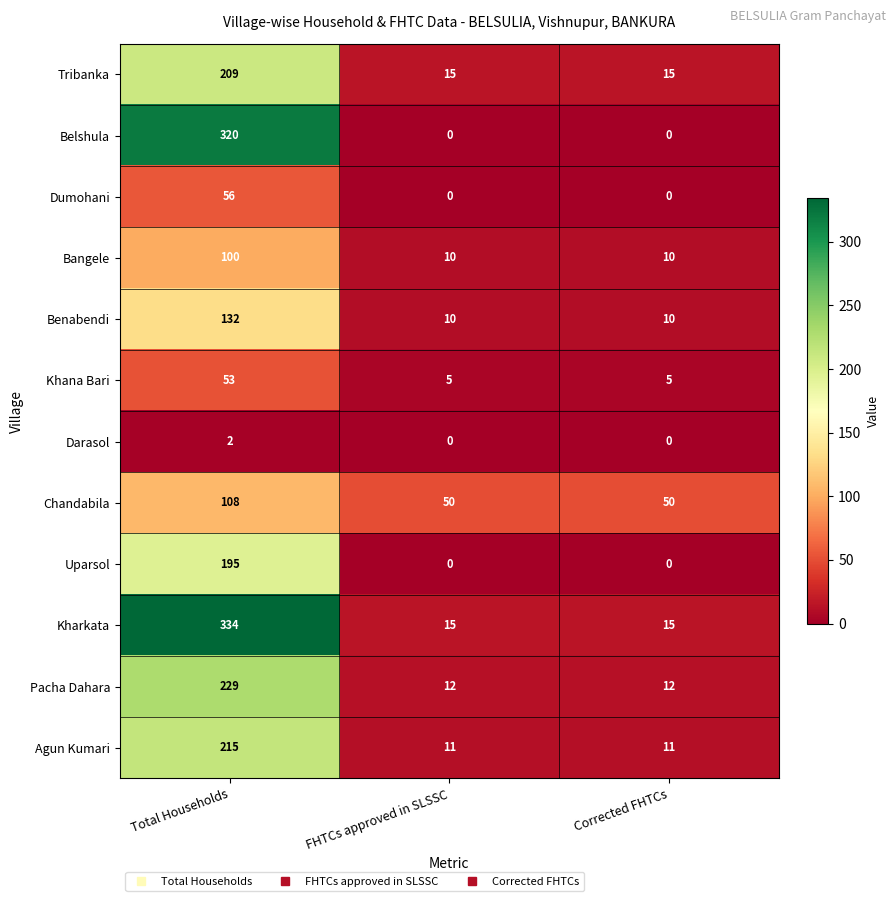

At how many categories does at least one series exceed 33?

3